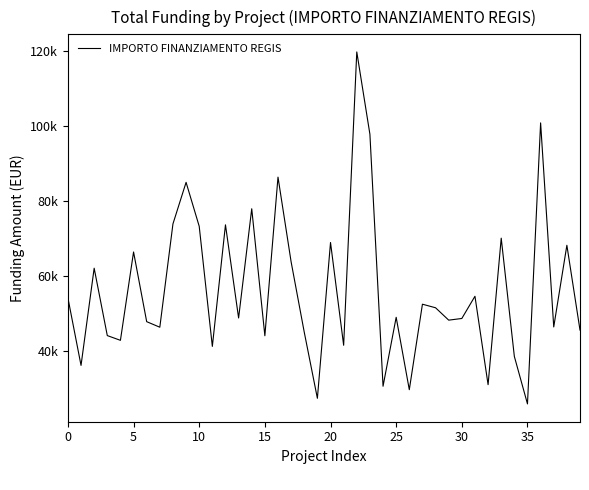

What is the sum of all values?

2258793.9